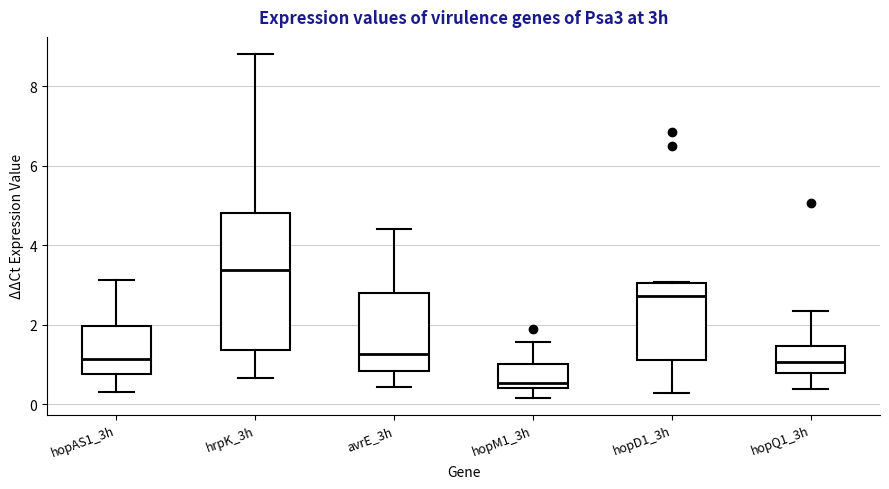

Reading left to right, transcribe this box plot: for each box, give where its median line is, the range the box spans, and where its two whiskers end, as read against the y-axis. The values are not printed on the chart, so give them approximately, as read against the axis.

hopAS1_3h: median 1.2, box 0.8 to 2.0, whiskers 0.4 to 3.2
hrpK_3h: median 3.4, box 1.4 to 4.8, whiskers 0.6 to 8.8
avrE_3h: median 1.2, box 0.8 to 2.8, whiskers 0.4 to 4.4
hopM1_3h: median 0.6, box 0.4 to 1.0, whiskers 0.2 to 1.6
hopD1_3h: median 2.8, box 1.2 to 3.0, whiskers 0.2 to 3.0
hopQ1_3h: median 1.0, box 0.8 to 1.4, whiskers 0.4 to 2.4